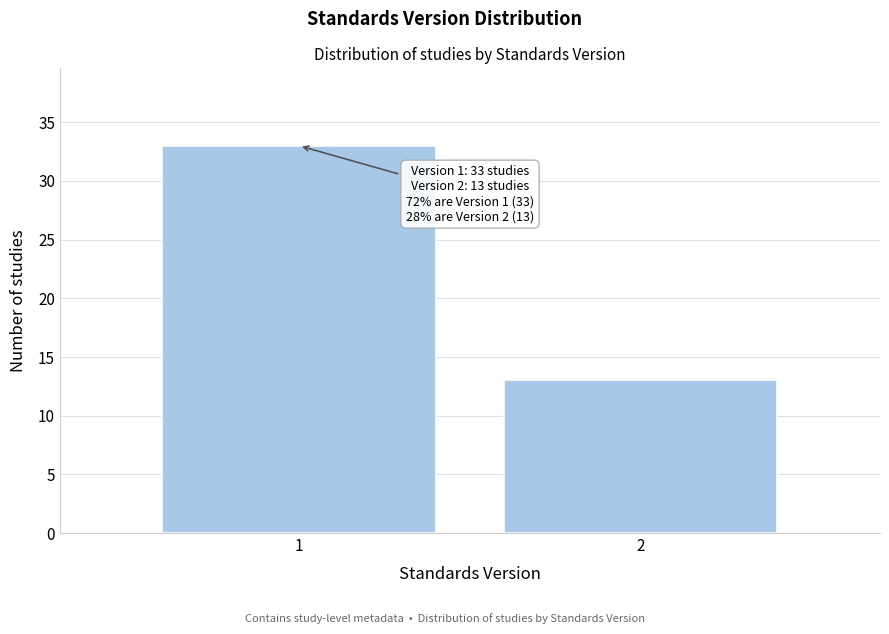

Reading left to right, what are all the values shown in this chart?

33	13